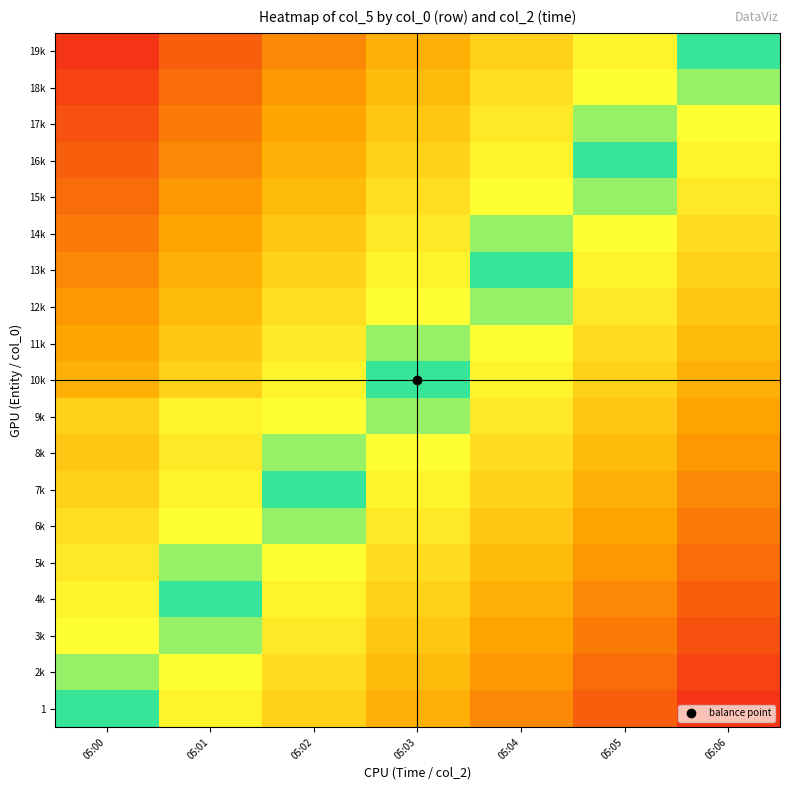

How many data points does each series have?

7